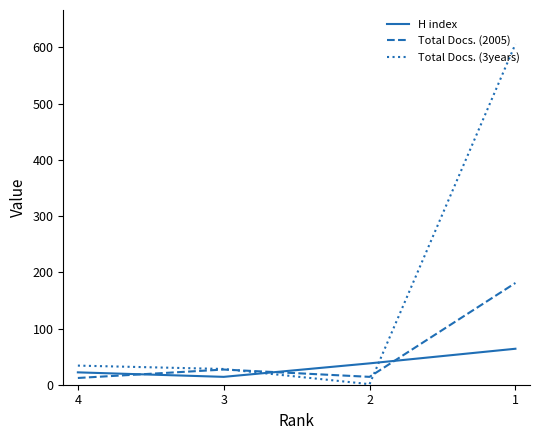

True or false: H index and Total Docs. (2005) intersect in this chart.

True